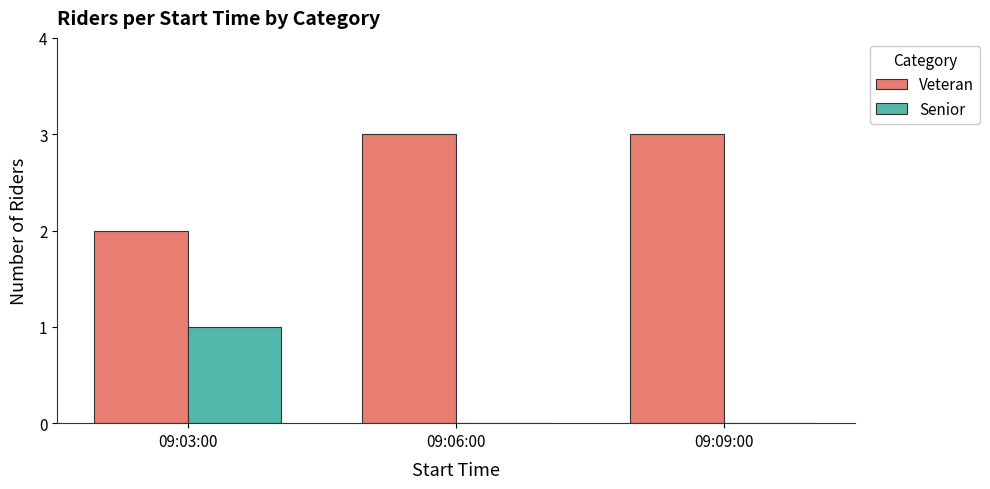

Is the value of Veteran at 09:06:00 greater than the value of Senior at 09:09:00?

Yes